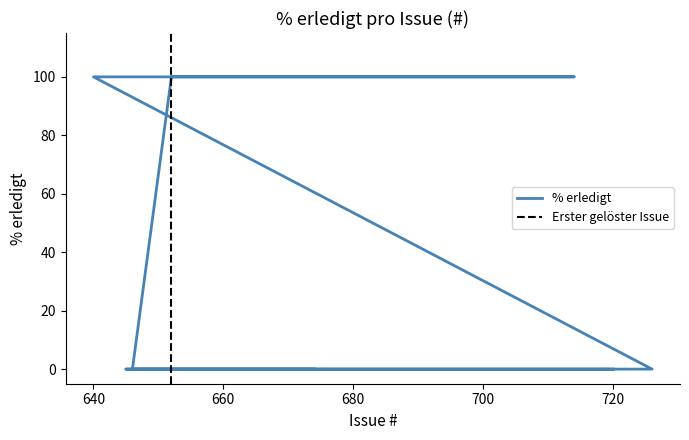

The chart shows a value of -50 at 660. True or false?

False